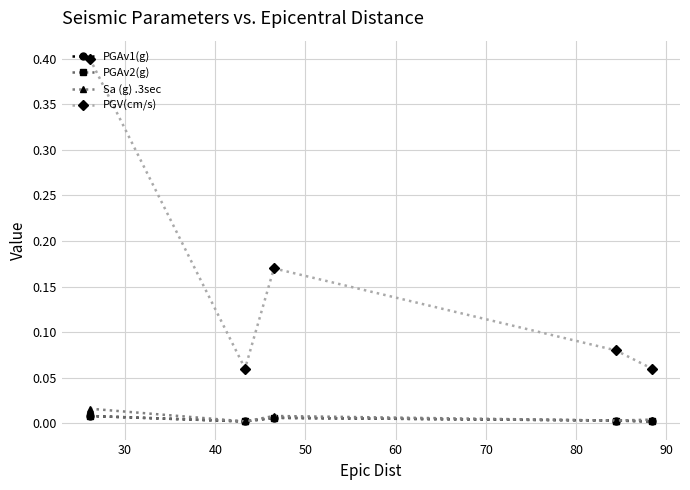

Is this an area chart (filled region under the line)?

No